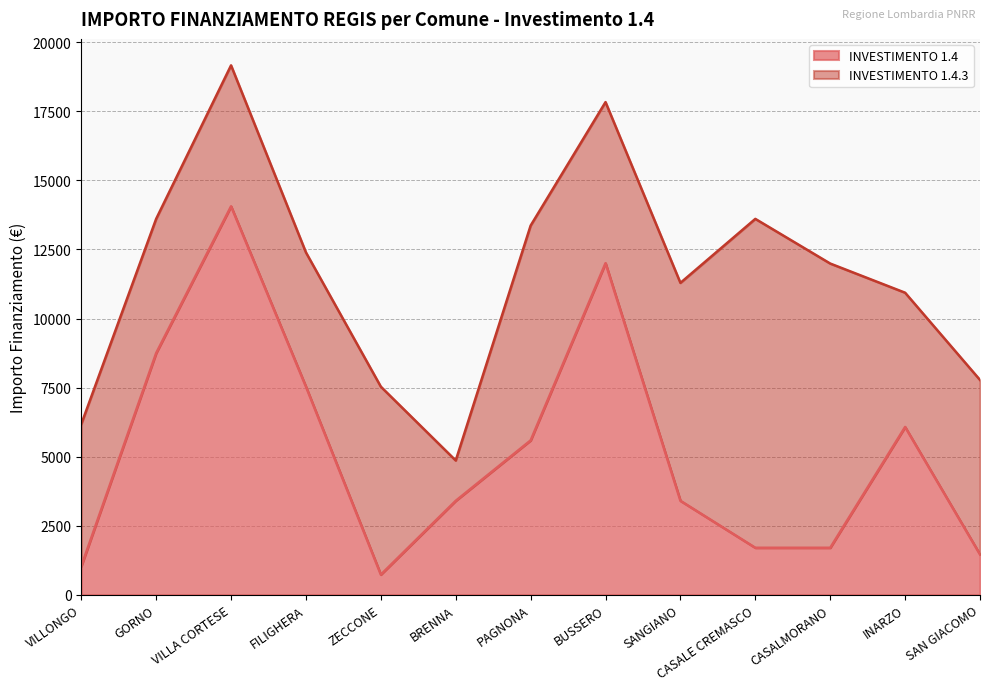

What is the average value?

5187